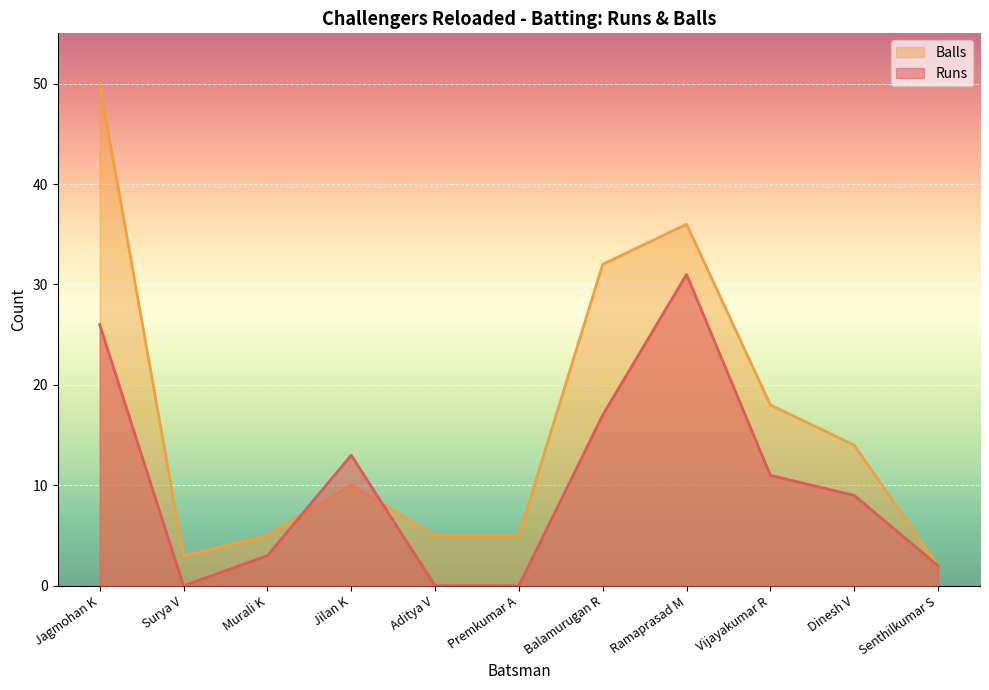

How many intersections are there between Runs and Balls?

2